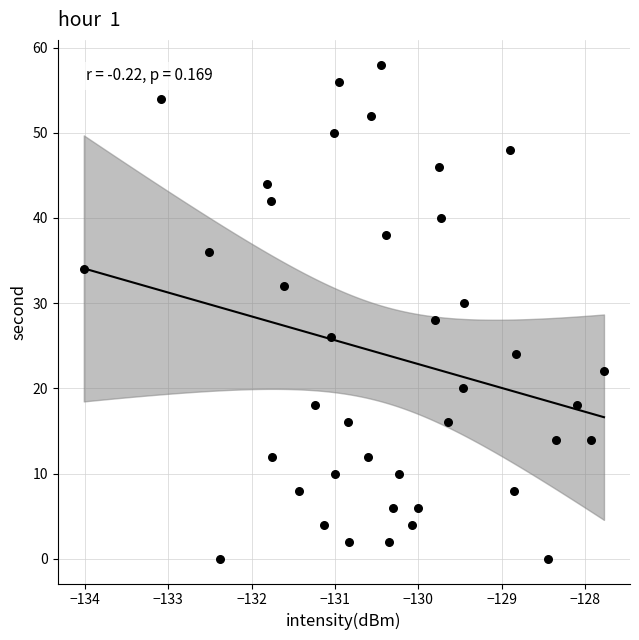

What is the range of Y values (max minus min)?

58